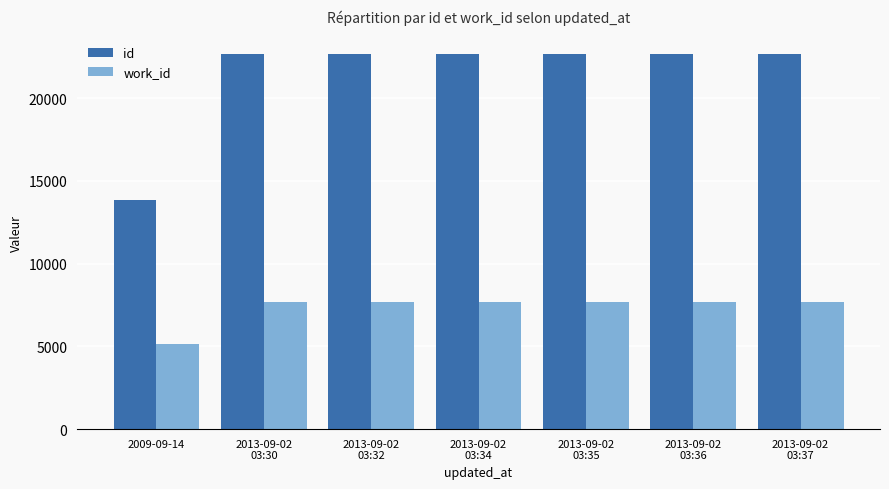

What is the label of the 1st bar from the left?

2009-09-14